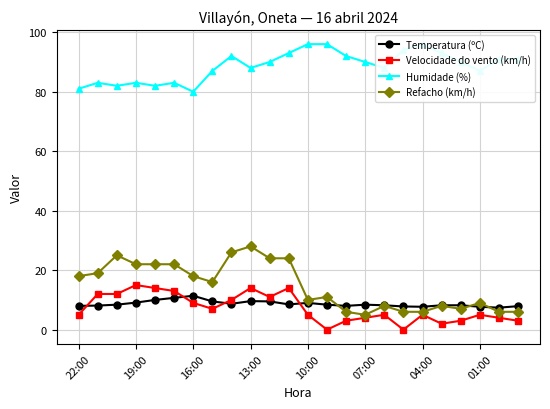

True or false: Velocidade do vento (km/h) and Temperatura (ºC) intersect in this chart.

True